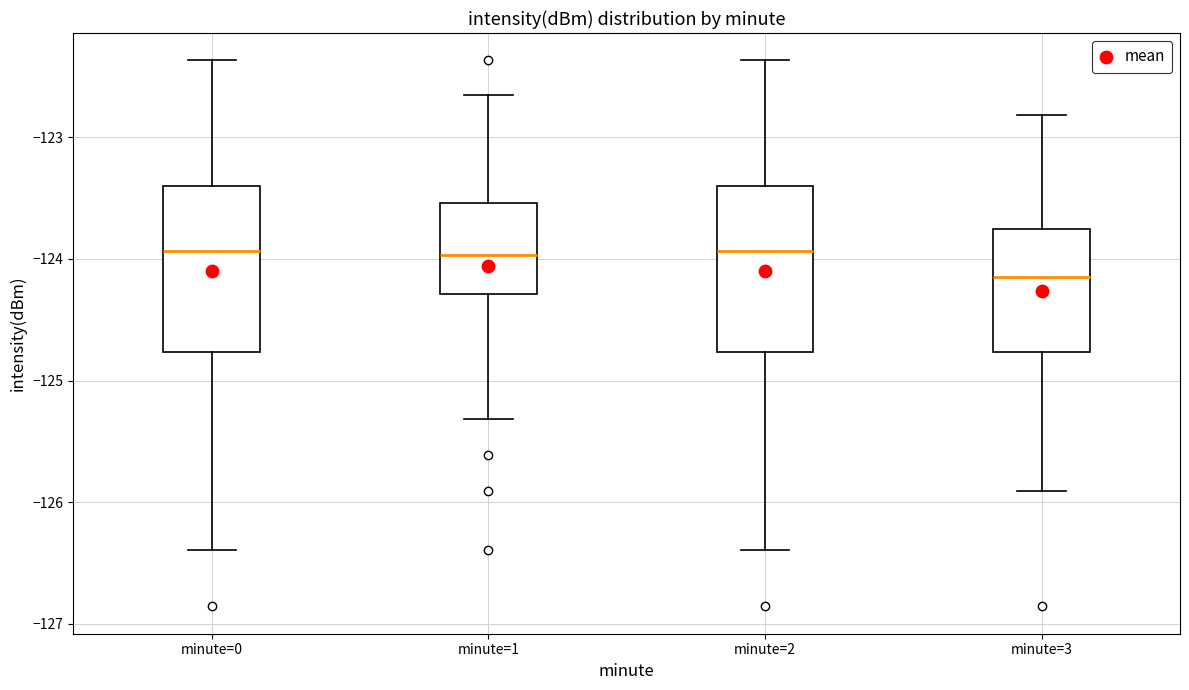

Reading left to right, read every box against the y-axis: the position of its median line, the range the box covers, and the ends of its whiskers. The values are not printed on the chart, so give them approximately, as read against the axis.

minute=0: median -123.9, box -124.8 to -123.4, whiskers -126.4 to -122.4
minute=1: median -124.0, box -124.3 to -123.5, whiskers -125.3 to -122.7
minute=2: median -123.9, box -124.8 to -123.4, whiskers -126.4 to -122.4
minute=3: median -124.1, box -124.8 to -123.8, whiskers -125.9 to -122.8